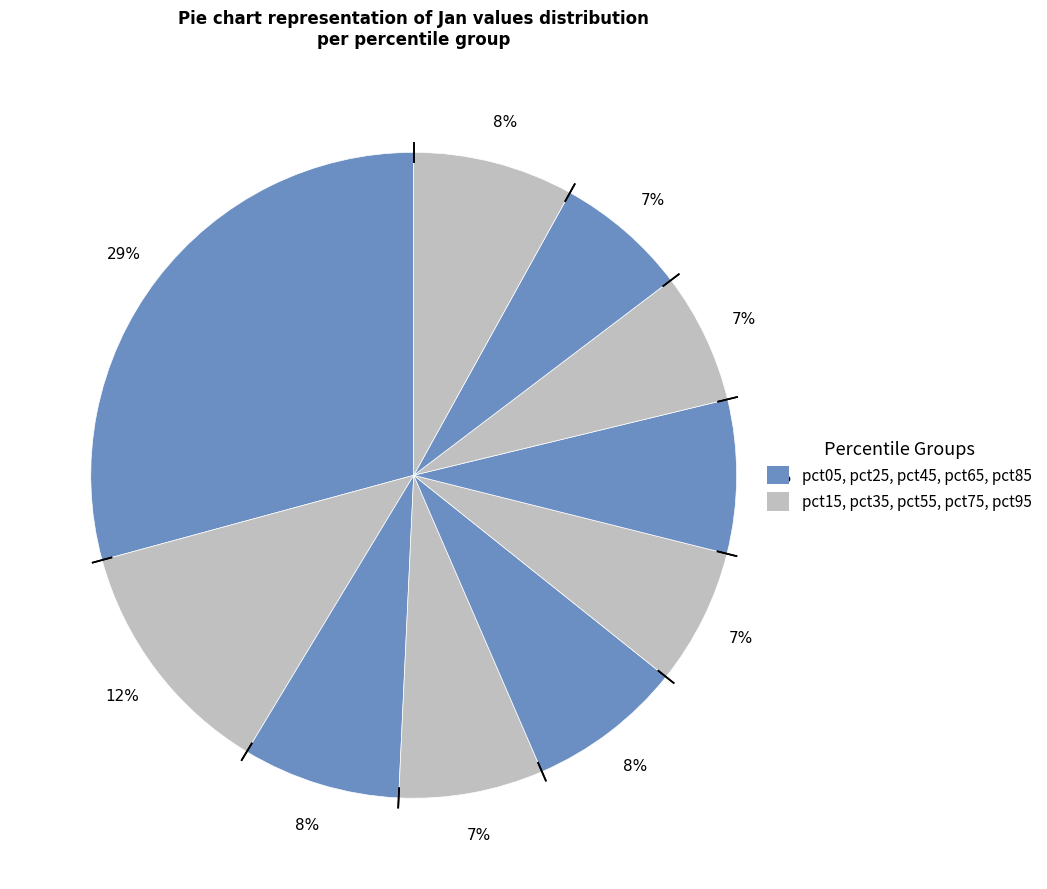

Which slice is the largest?

pct05